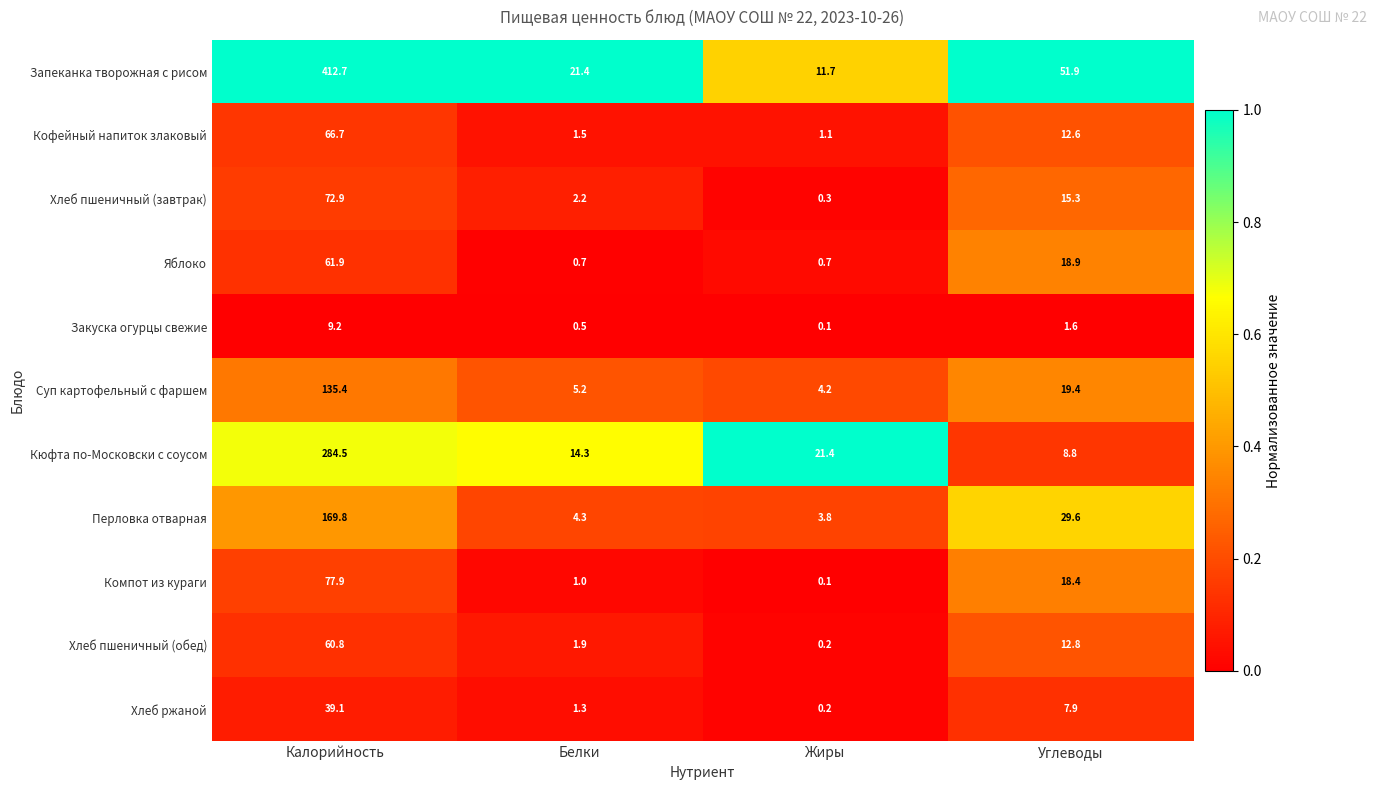

Which series has the largest total across all categories?

Запеканка творожная с рисом